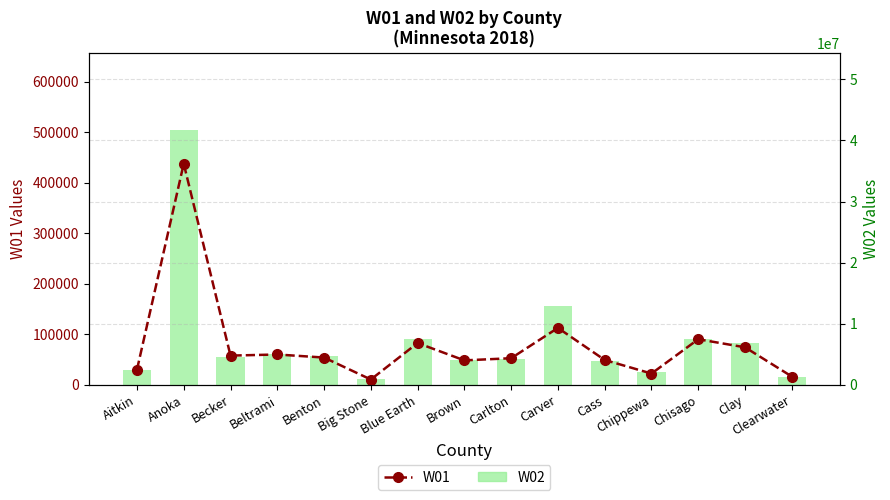

List the labels in order of W01 value, smallest first.

Big Stone, Clearwater, Chippewa, Aitkin, Brown, Cass, Carlton, Benton, Becker, Beltrami, Clay, Blue Earth, Chisago, Carver, Anoka